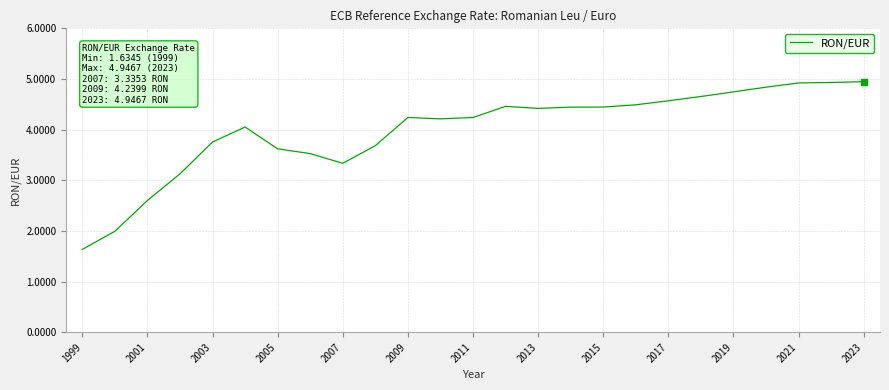

Count the number of categories in the chart.

25